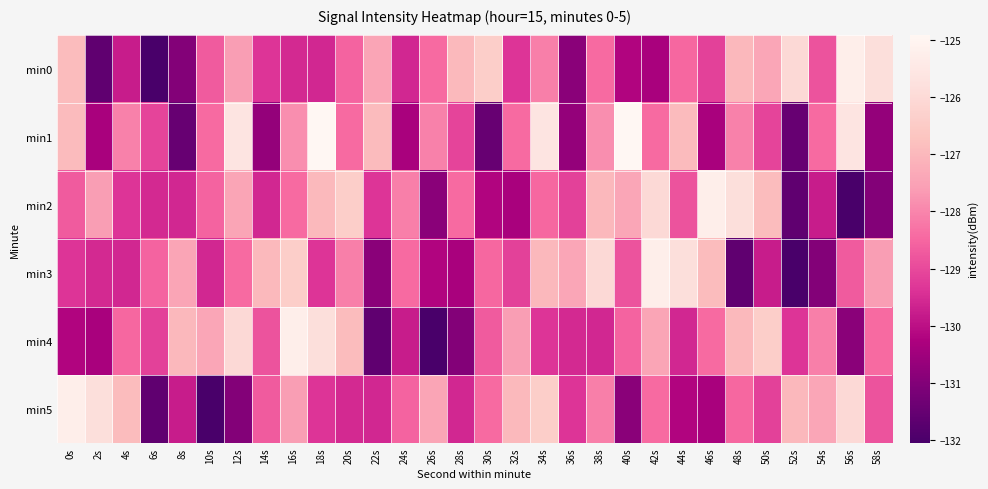

What is the total value across all series at 34s?

-764.9